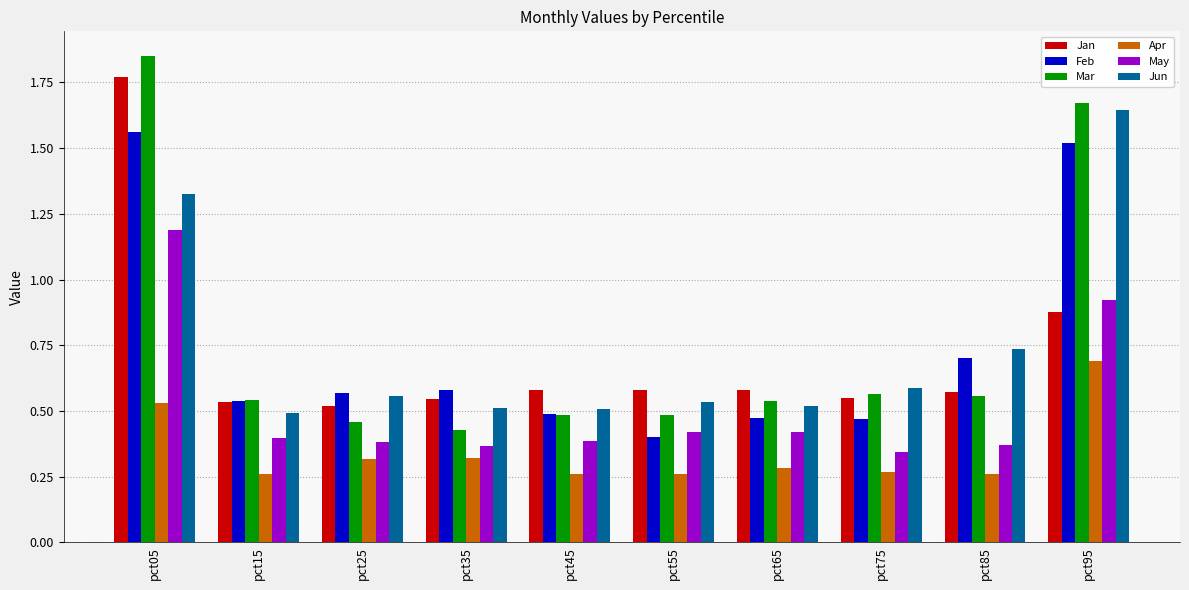

At how many categories does at least one series exceed 0?

10